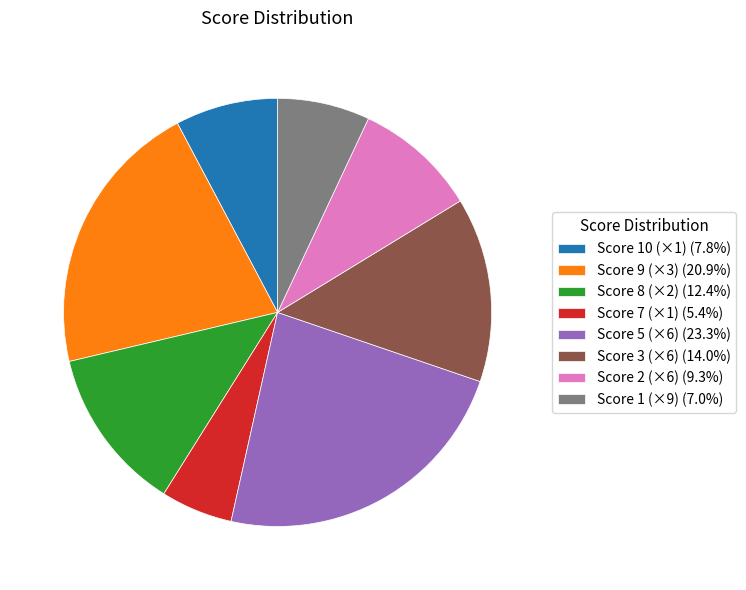

What is the ratio of the value at Score 3 (×6) (14.0%) to the value at Score 8 (×2) (12.4%)?

1.1